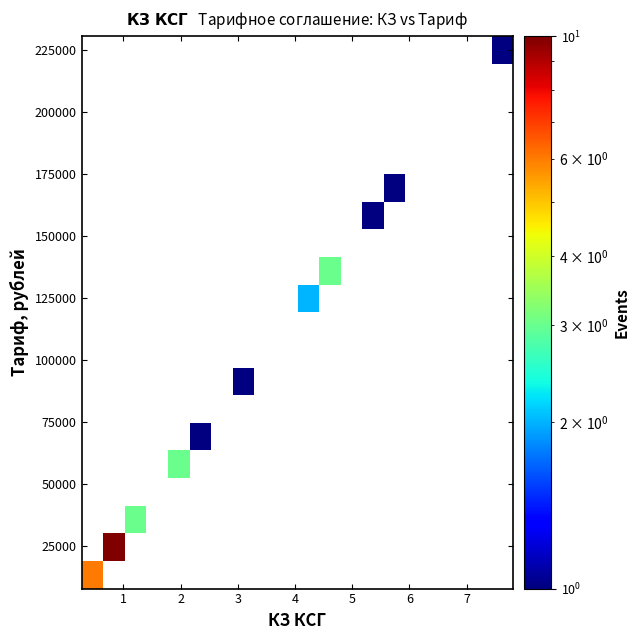

What Y value in the scatter plot is closest to 119250?

123525.3